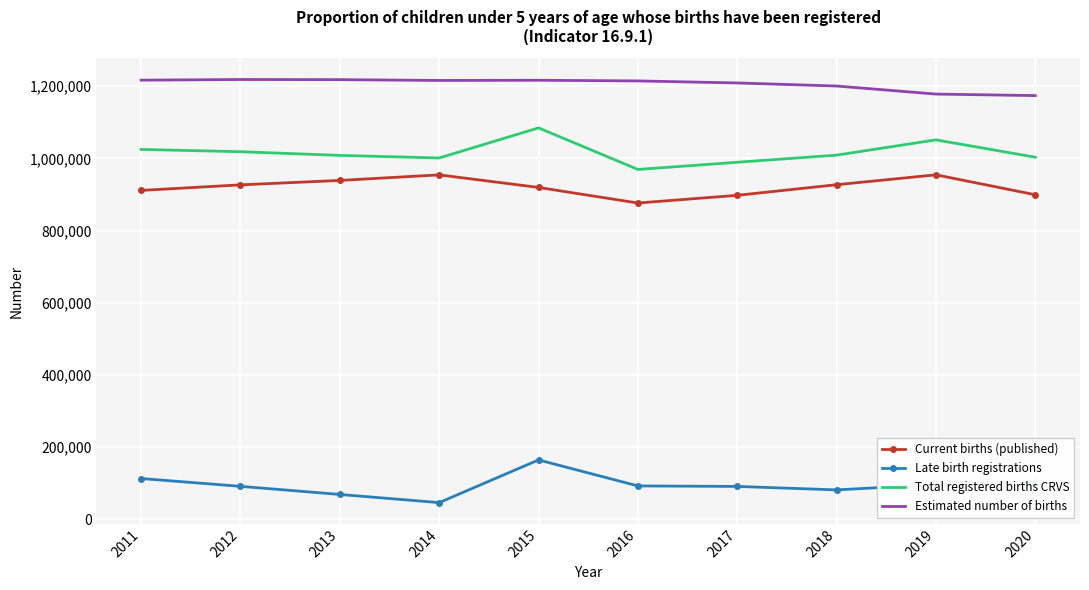

At which category is the sum across all series the highest?

2015